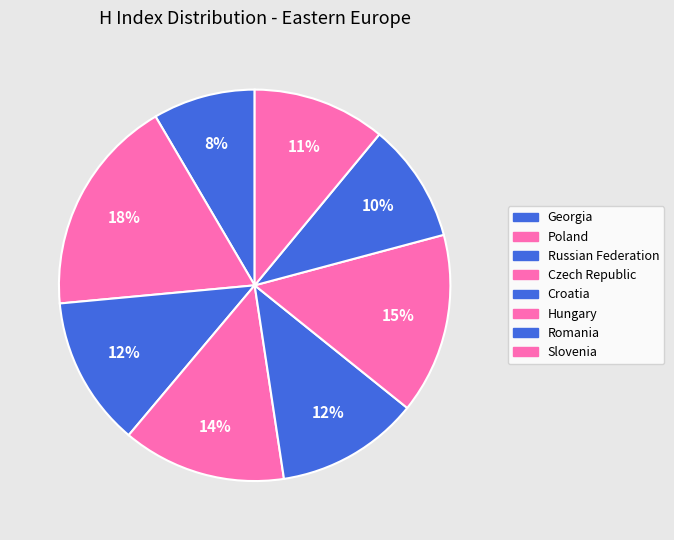

Which has a higher value, Georgia or Romania?

Romania